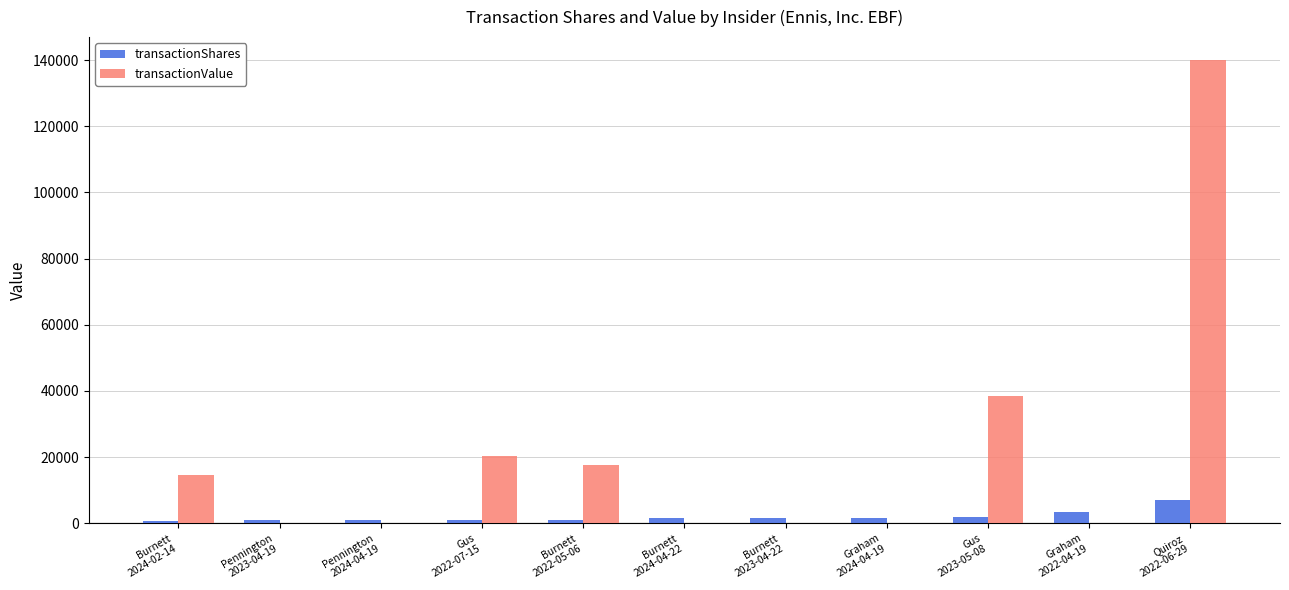

What is the sum of all transactionShares values?

21895